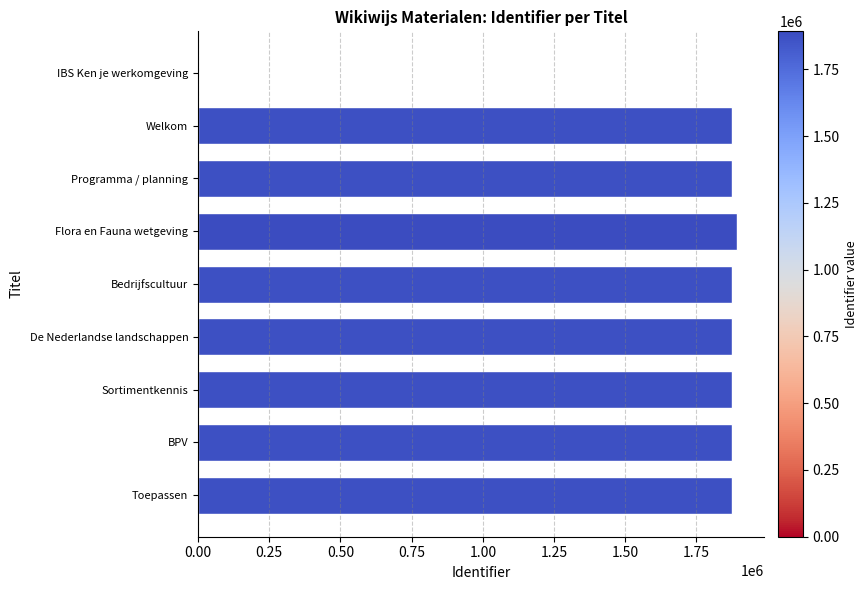

What is the sum of all values?

15024853